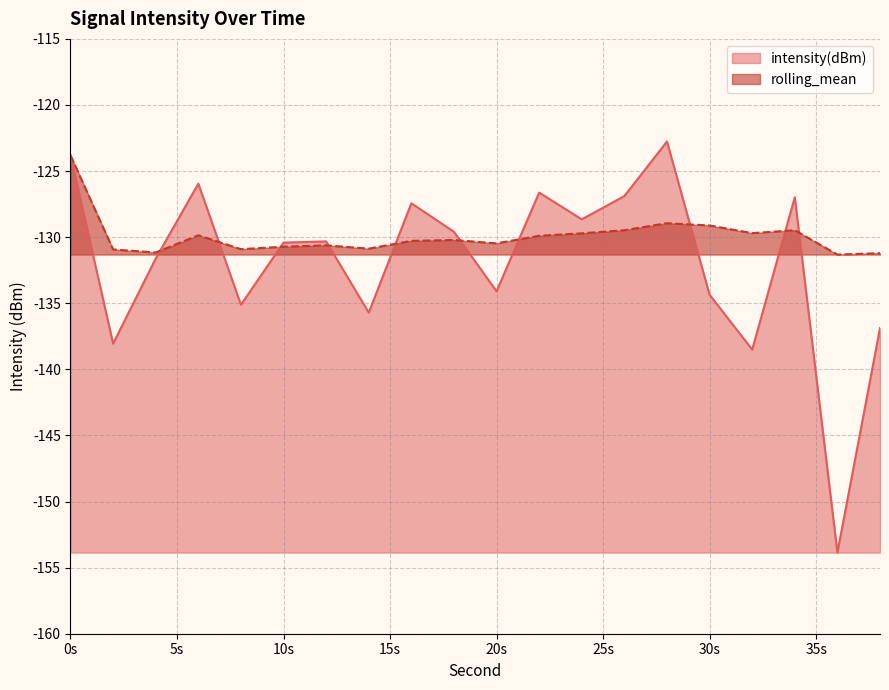

What is the value of the intensity(dBm) point at the 6th from the left?

-130.4